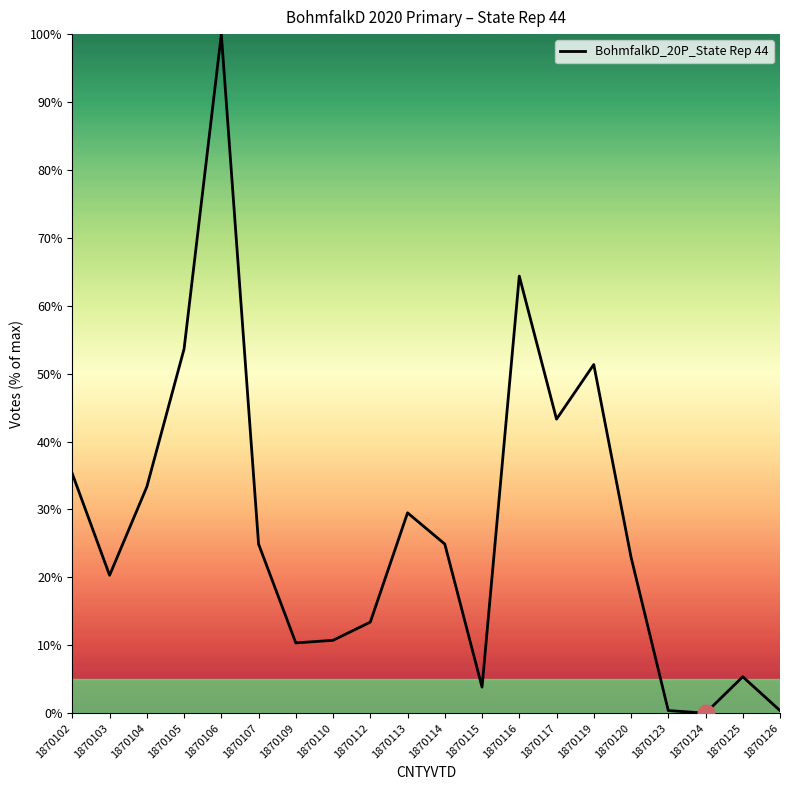

At which label does the data first exceed 24?

1870102